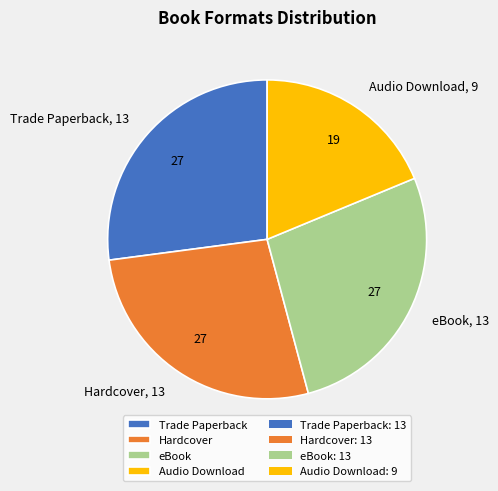

Which category has the smallest portion of the pie?

Audio Download